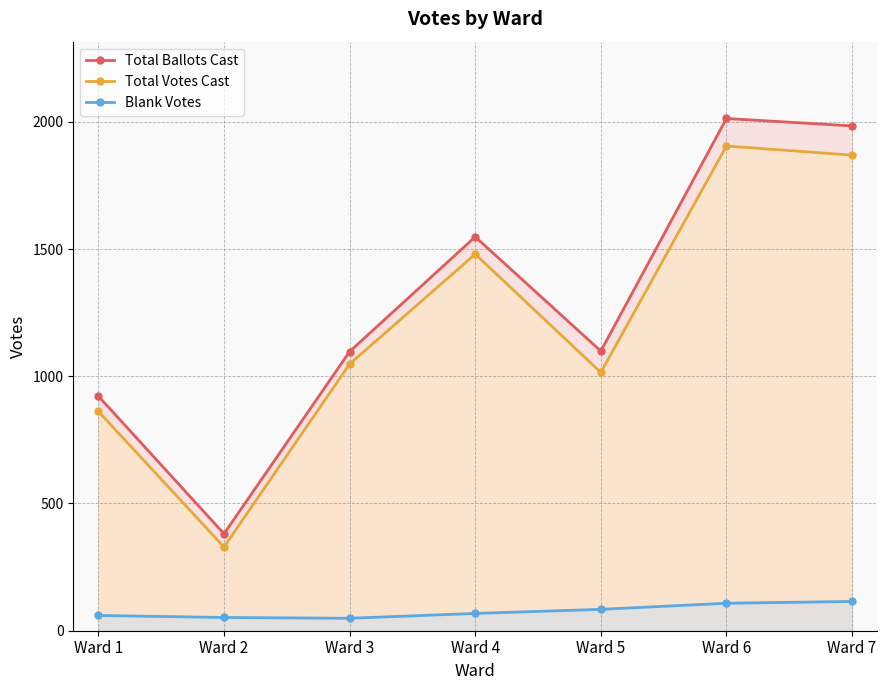

At which label is Total Votes Cast closest to 1117?

Ward 3